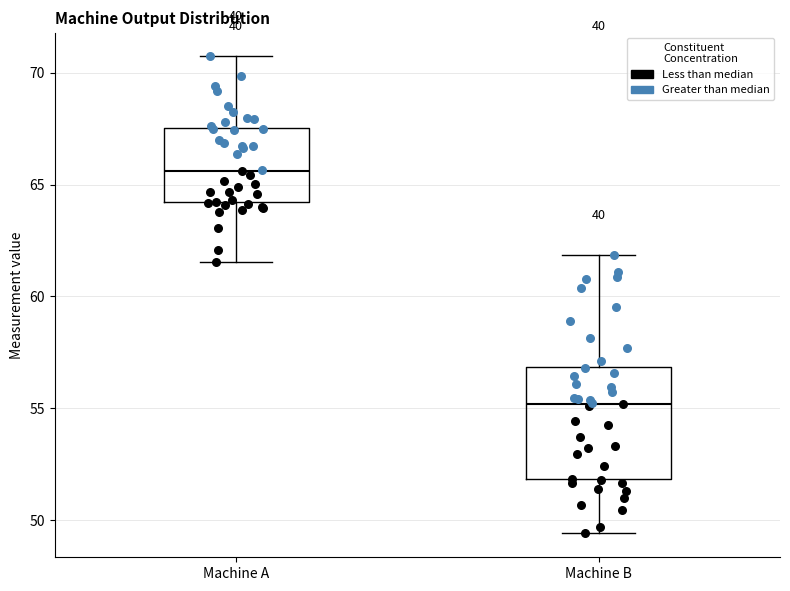

Which box's median line is the lowest?

Machine B